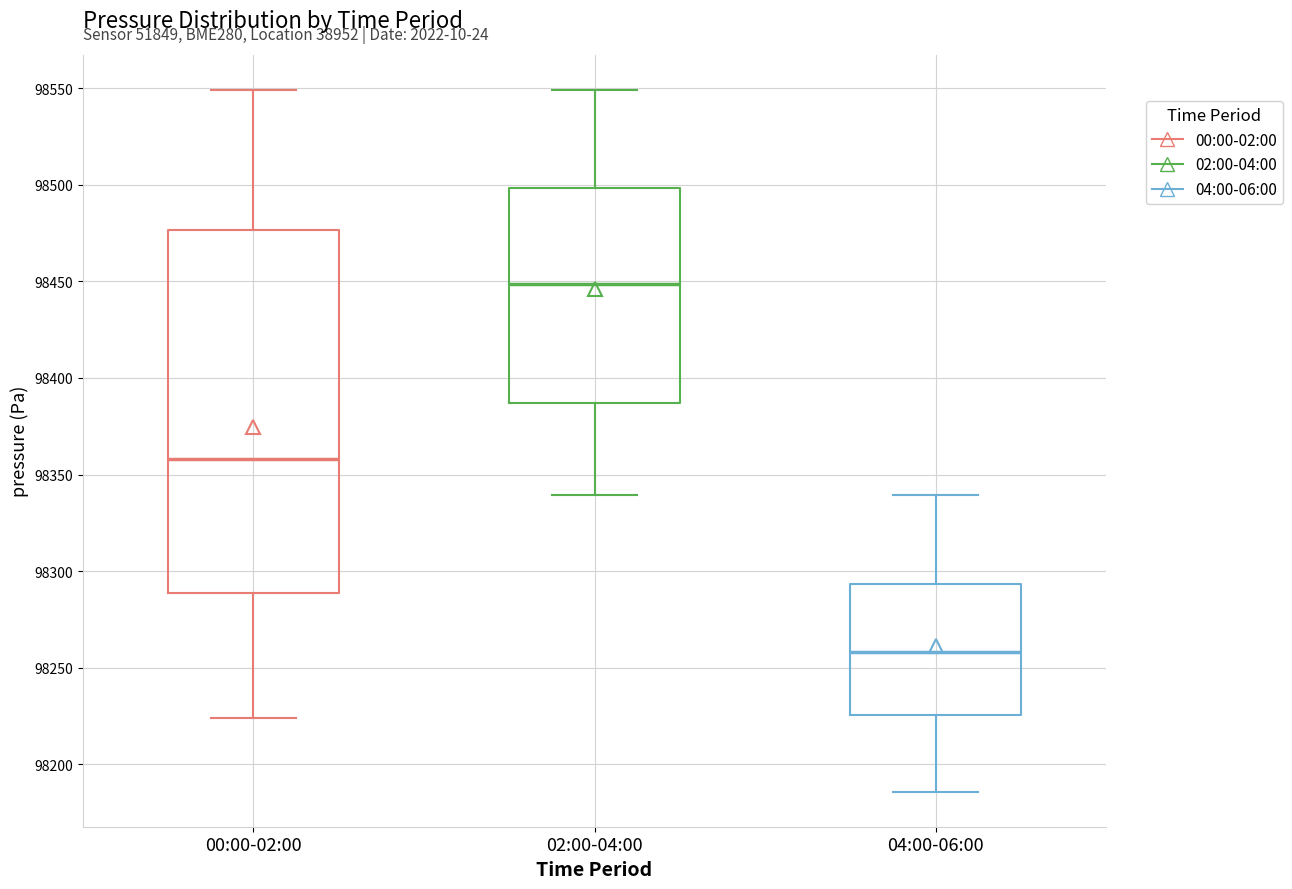

Where is the upper edge of the box for 00:00-02:00 on the y-axis? The values are not printed on the chart, so give them approximately, as read against the axis.

98475